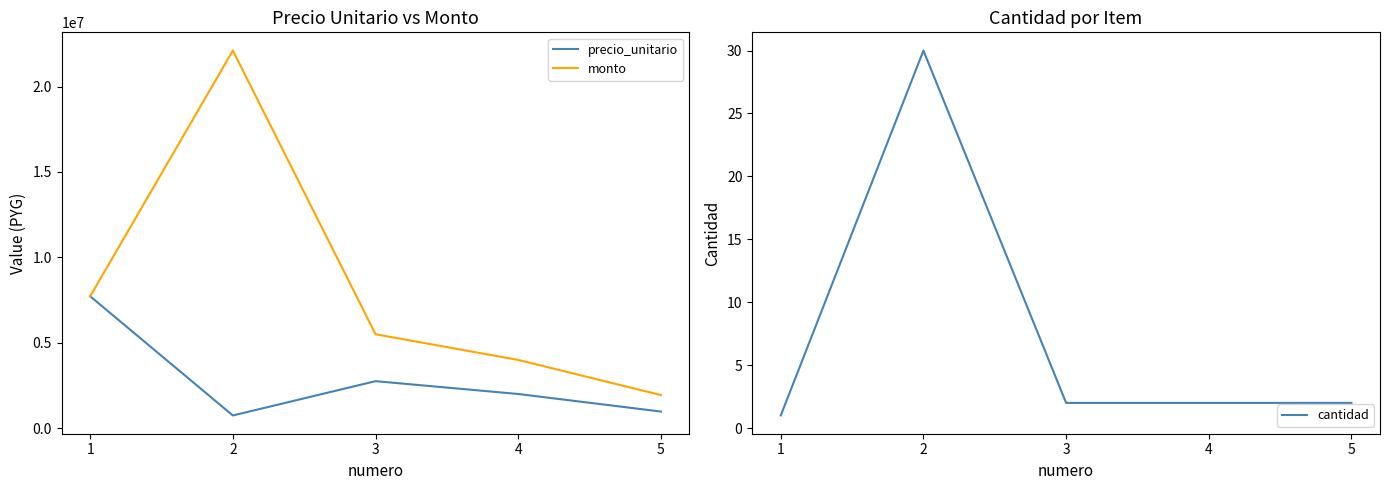

Reading left to right, extract all data points from this chart.

precio_unitario: 7717000	737000	2747000	1995000	967000
monto: 7717000	22110000	5494000	3990000	1934000
cantidad: 1	30	2	2	2